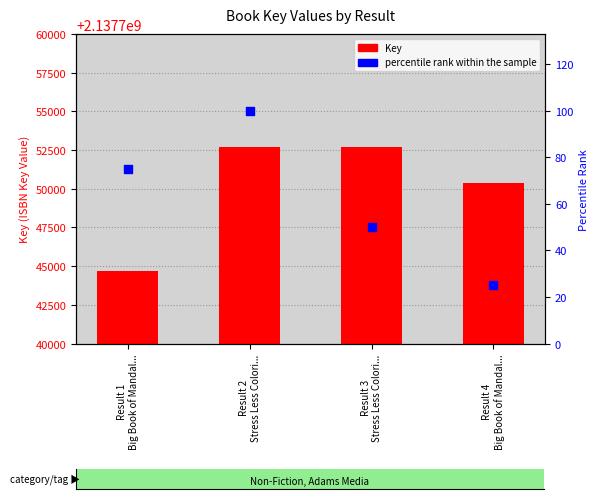

Is the value of percentile rank within the sample at Result 3
Stress Less Colori... greater than the value of Key at Result 1
Big Book of Mandal...?

No